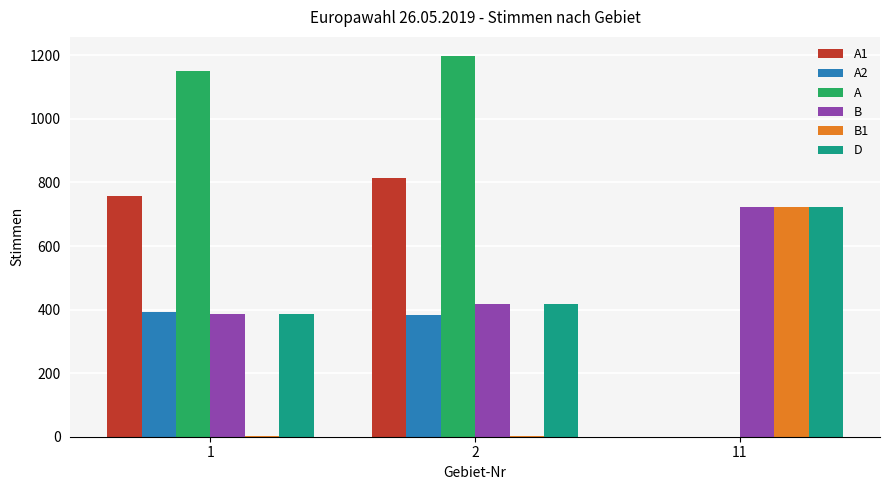

How many values in A are above zero?

2